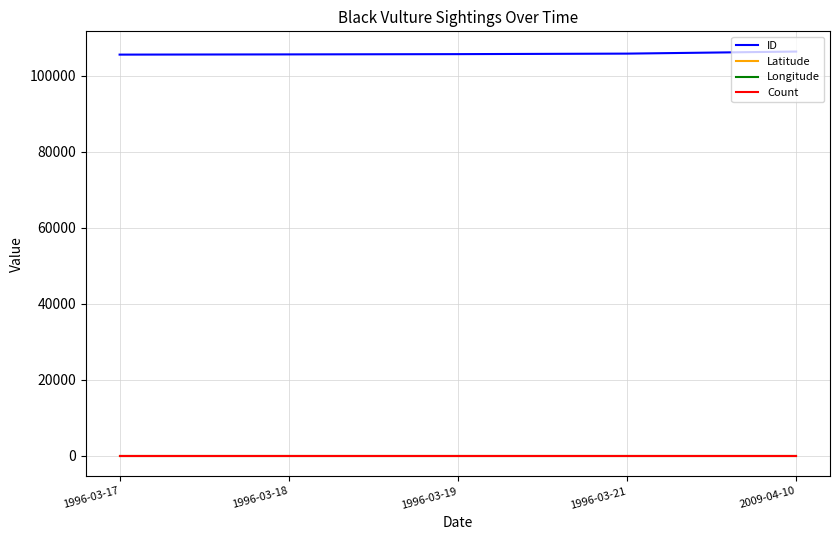

True or false: Longitude and ID intersect in this chart.

False